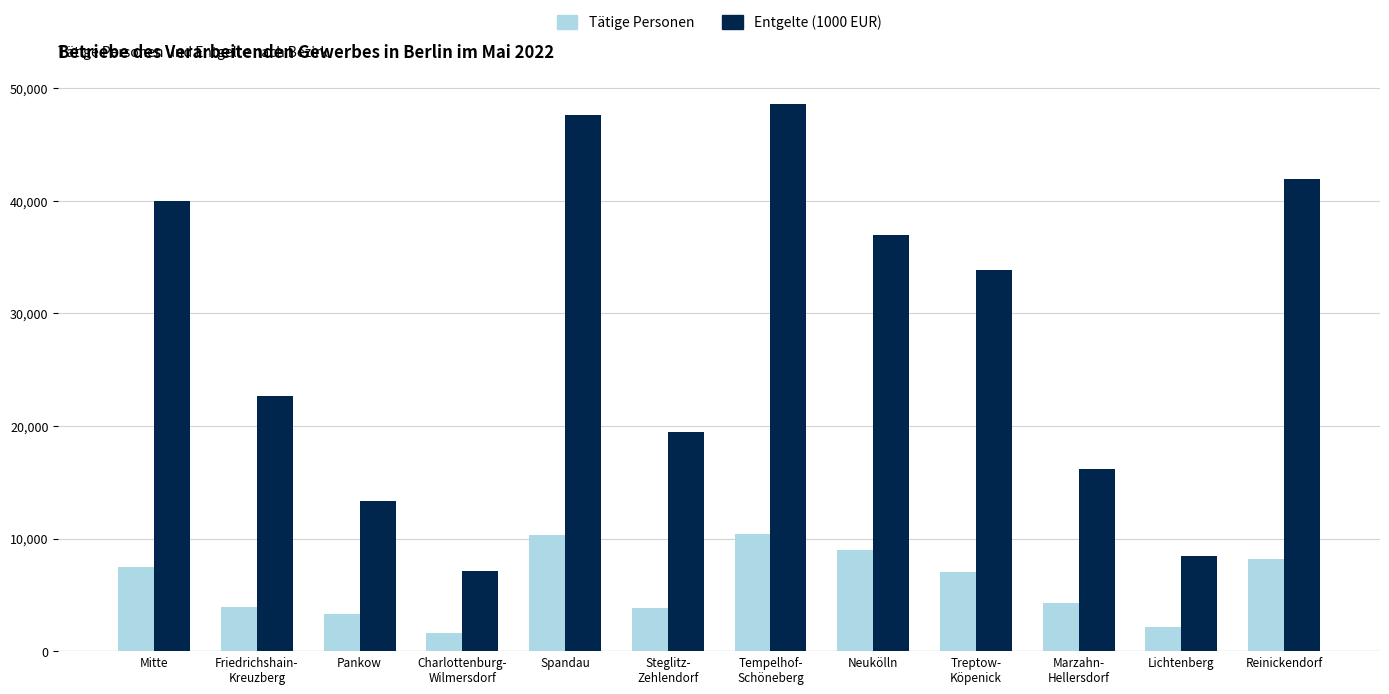

At which category does the chart reach its peak across all series?

Tempelhof-
Schöneberg